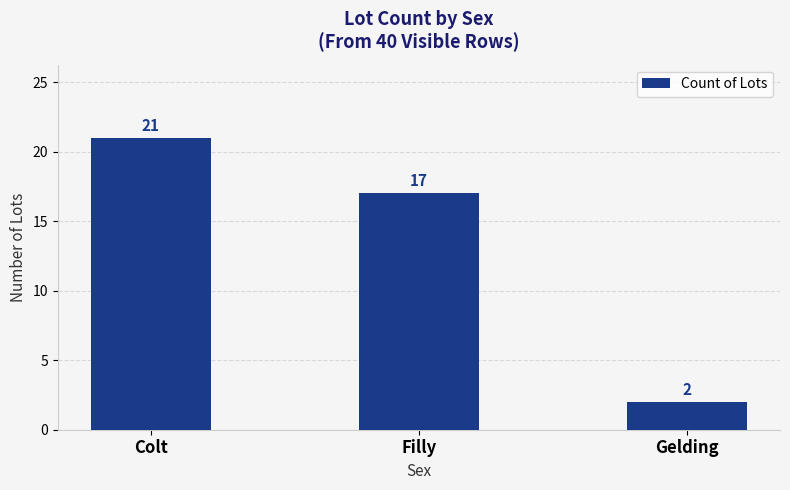

What is the ratio of the value at Gelding to the value at Filly?

0.1